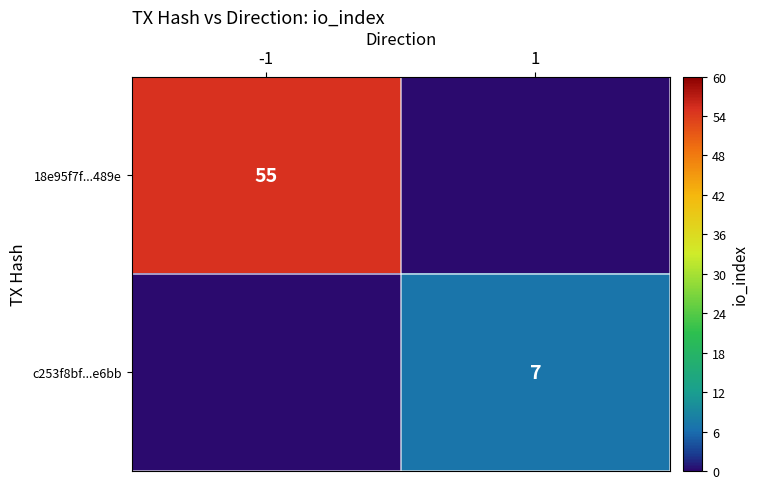

Is the value of 18e95f7f...489e at -1 greater than the value of c253f8bf...e6bb at 1?

Yes